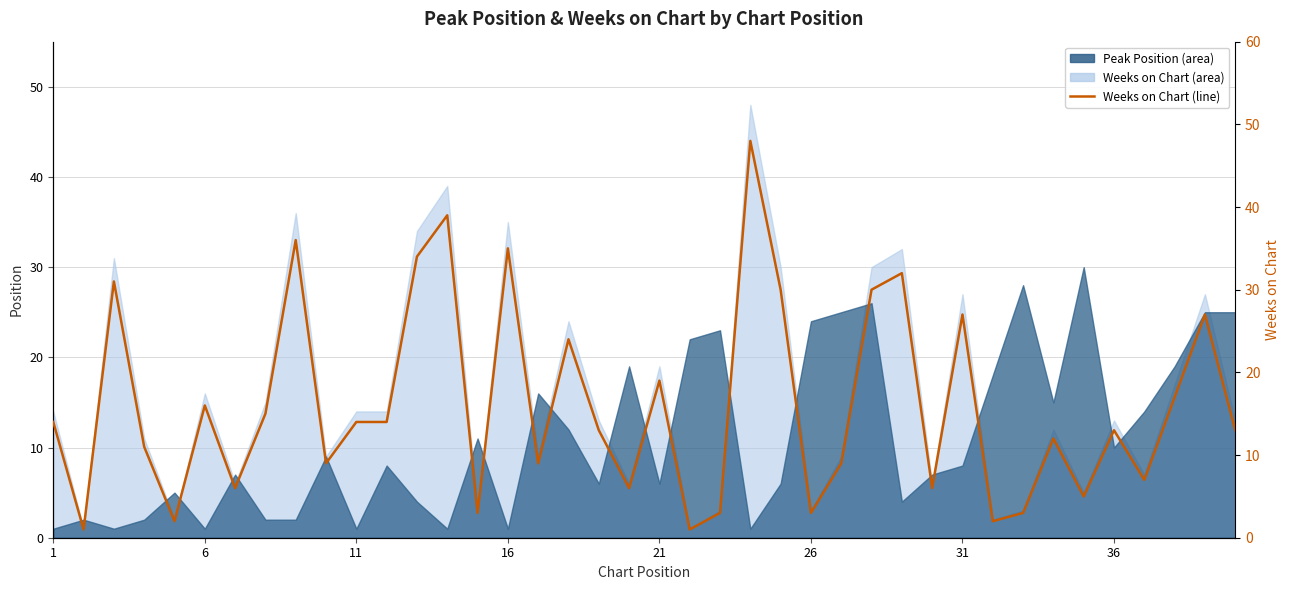

What is the minimum value shown in the chart?

1